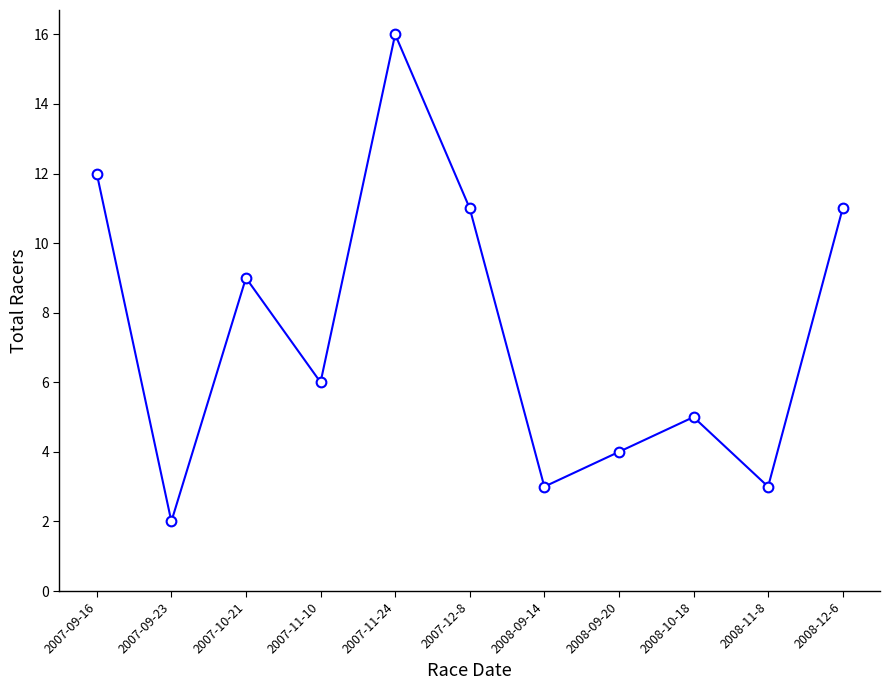

At which category does the chart reach its minimum across all series?

2007-09-23